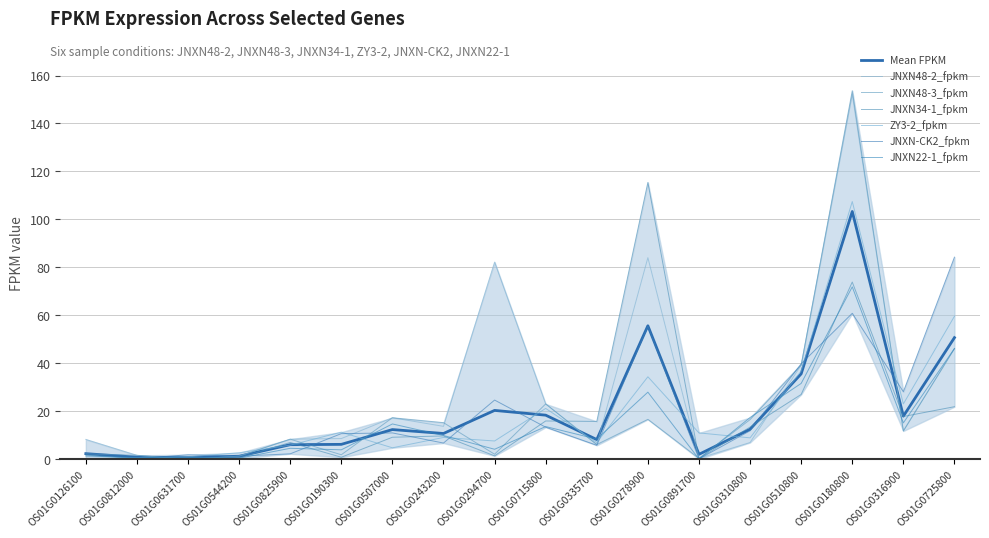

Which series has the largest total across all categories?

JNXN48-2_fpkm